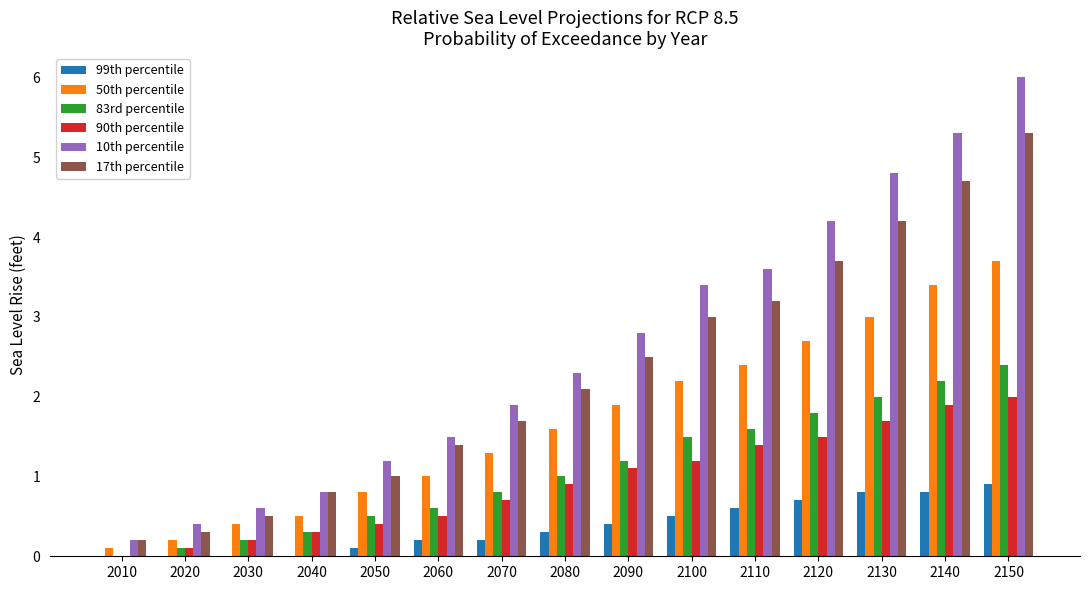

Which label corresponds to the smallest value in the chart?

2010